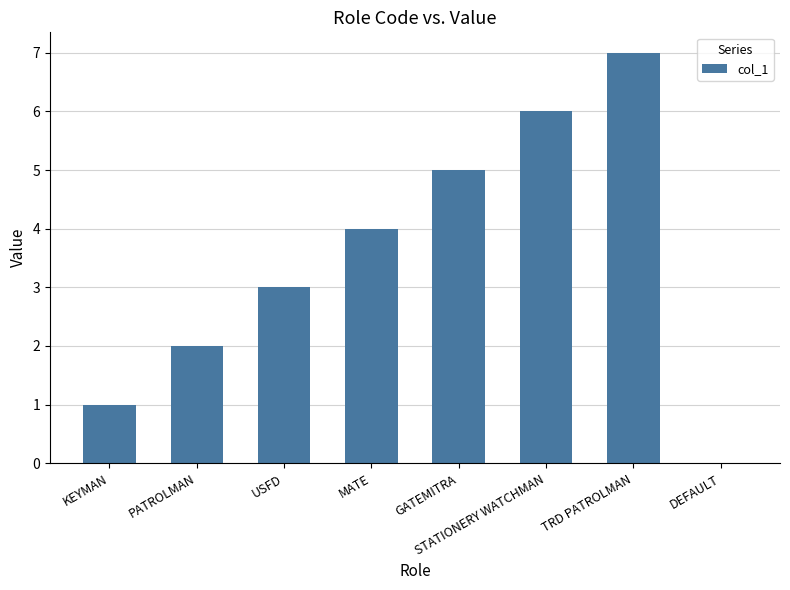

What is the approximate value at GATEMITRA?

5